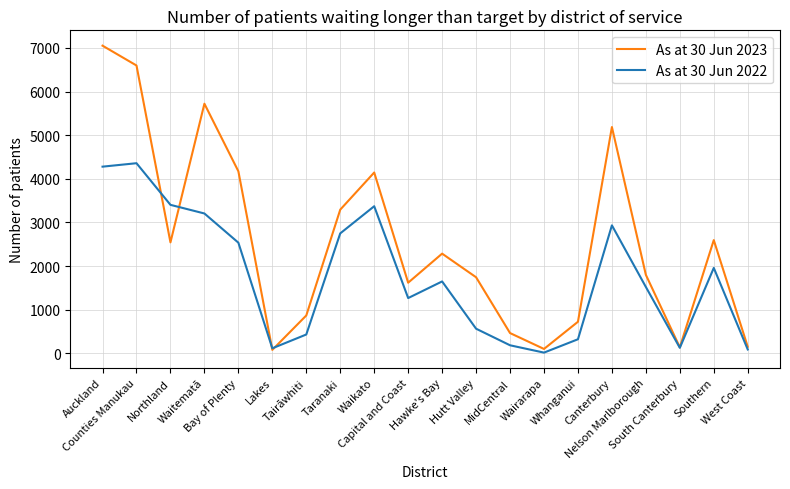

What is the spread (max minus min) of values at Lakes?

36